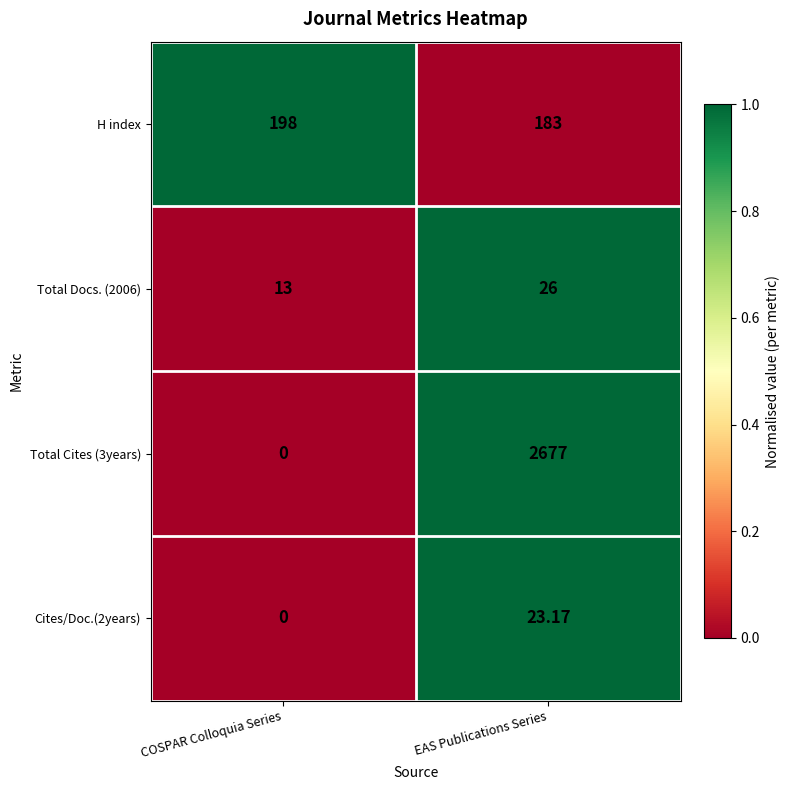

At which label is Total Cites (3years) closest to 1338?

COSPAR Colloquia Series